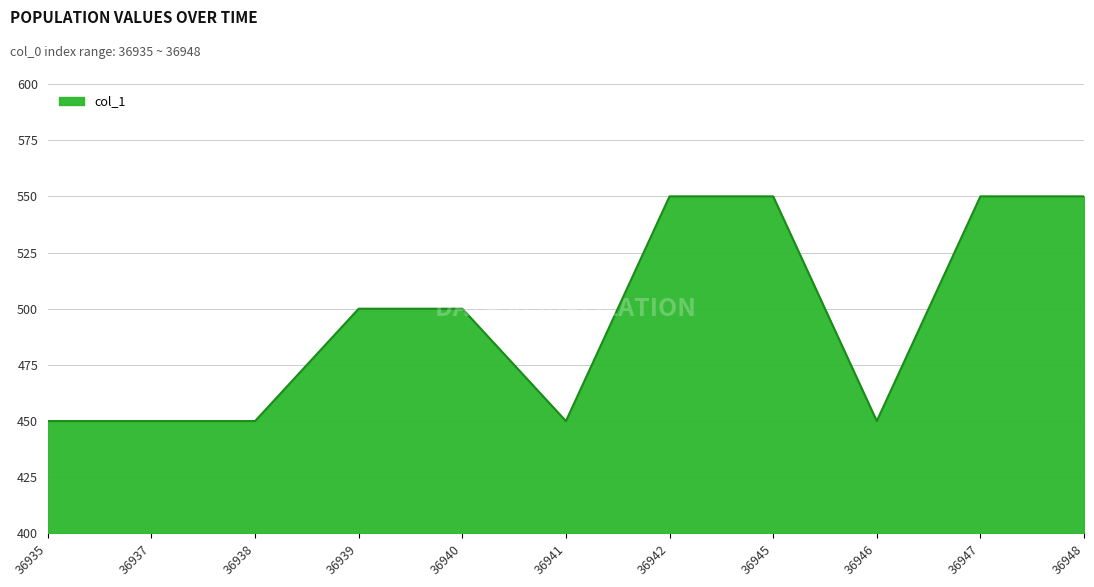

True or false: the data shows 119 at 36940.

False